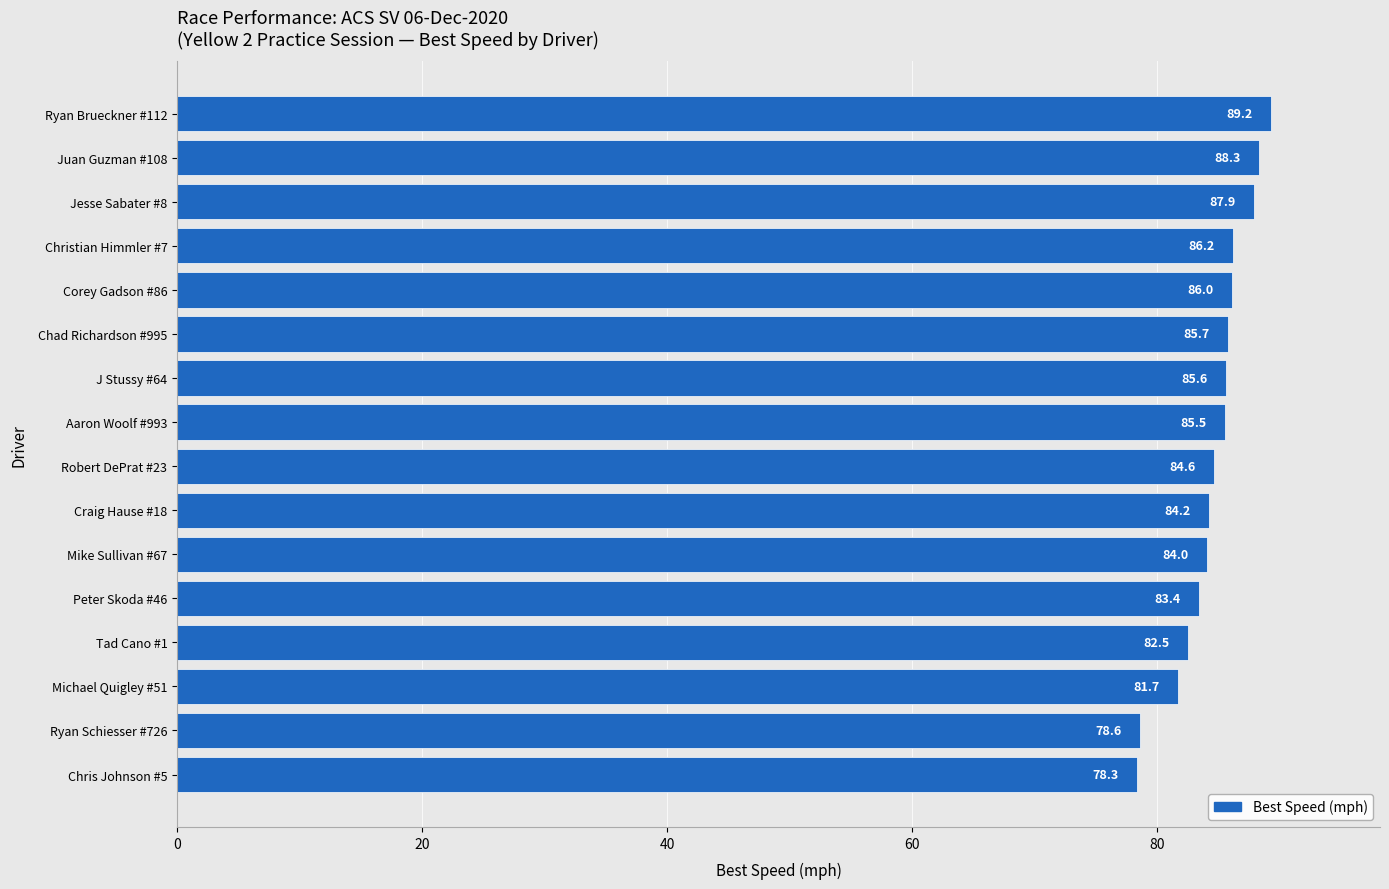

What is the minimum value shown in the chart?

78.3